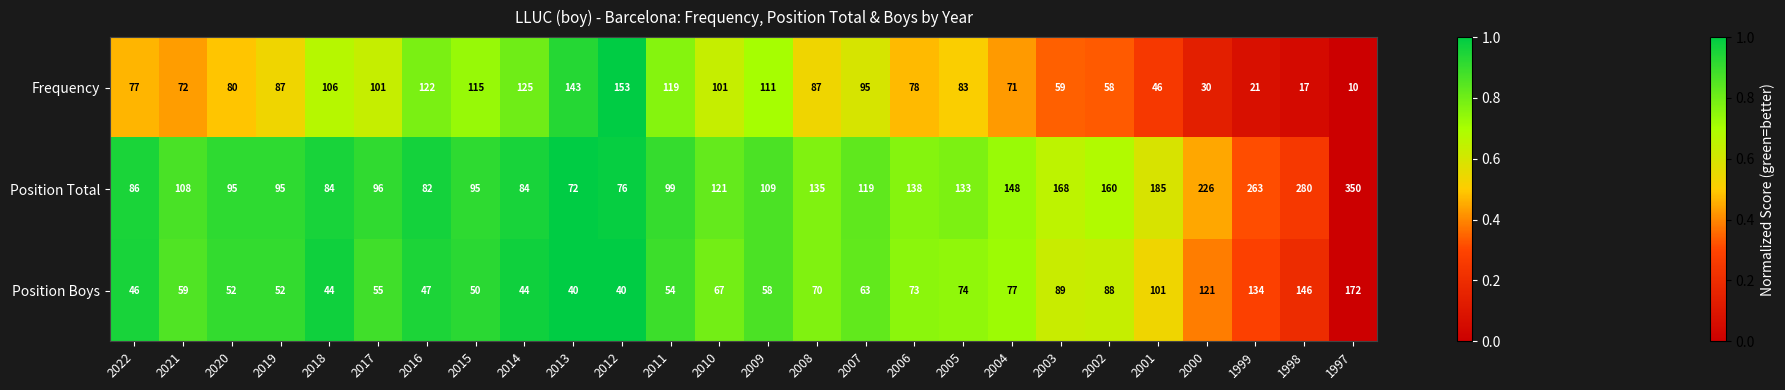

What is the difference between the maximum and minimum values in the Position Total series?

278